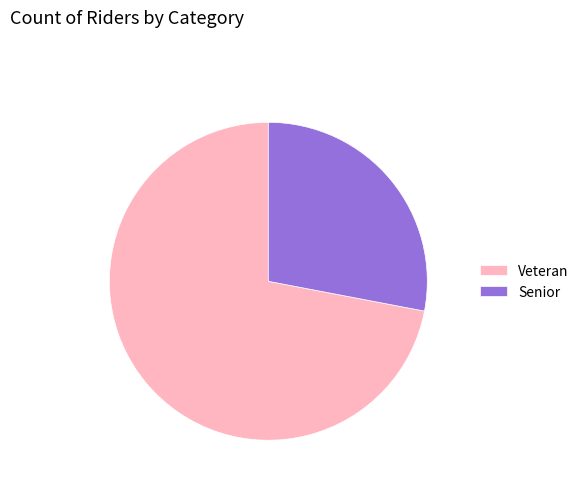

Combined, do Veteran and Senior account for over 50%?

Yes